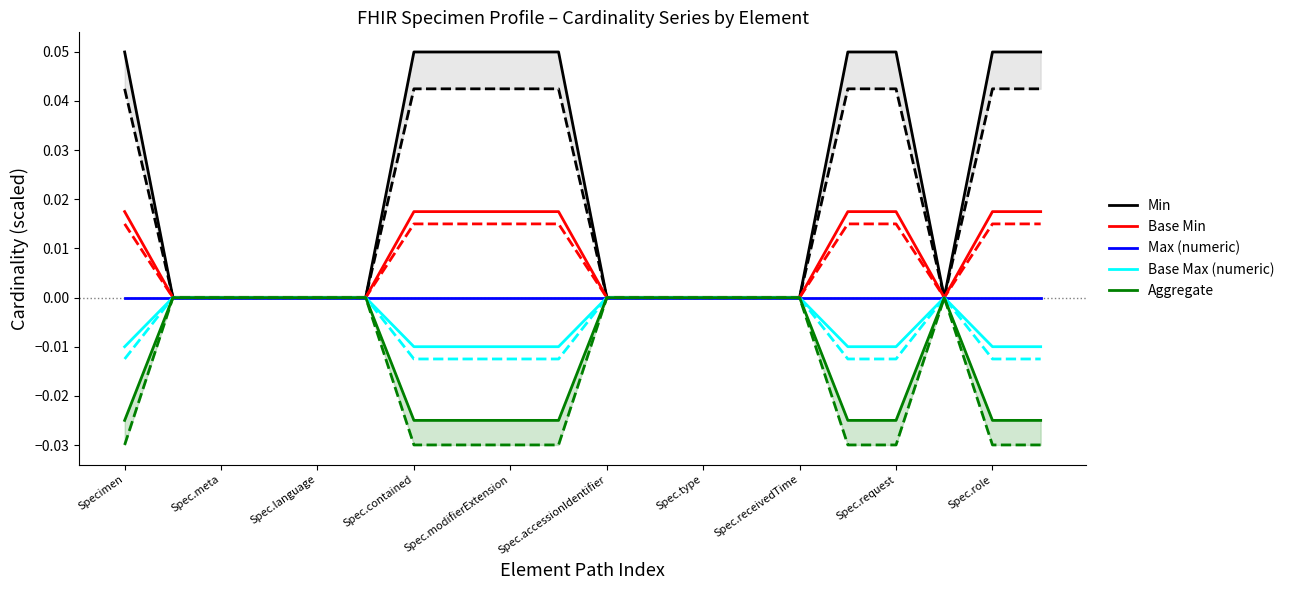

True or false: Base Max (numeric) and Max (numeric) cross at least once.

False